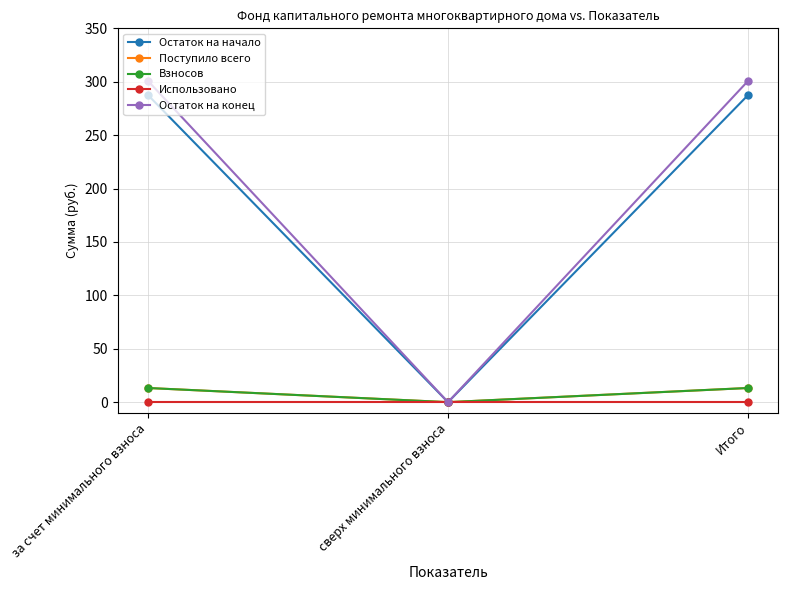

Rank the series by their maximum value, from highest to lowest.

Остаток на конец, Остаток на начало, Поступило всего, Взносов, Использовано